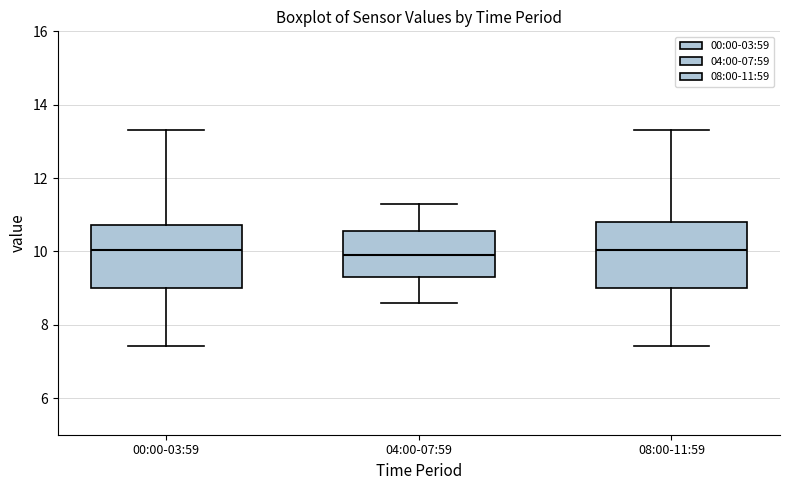

Where is the upper edge of the box for 00:00-03:59 on the y-axis? The values are not printed on the chart, so give them approximately, as read against the axis.

10.8